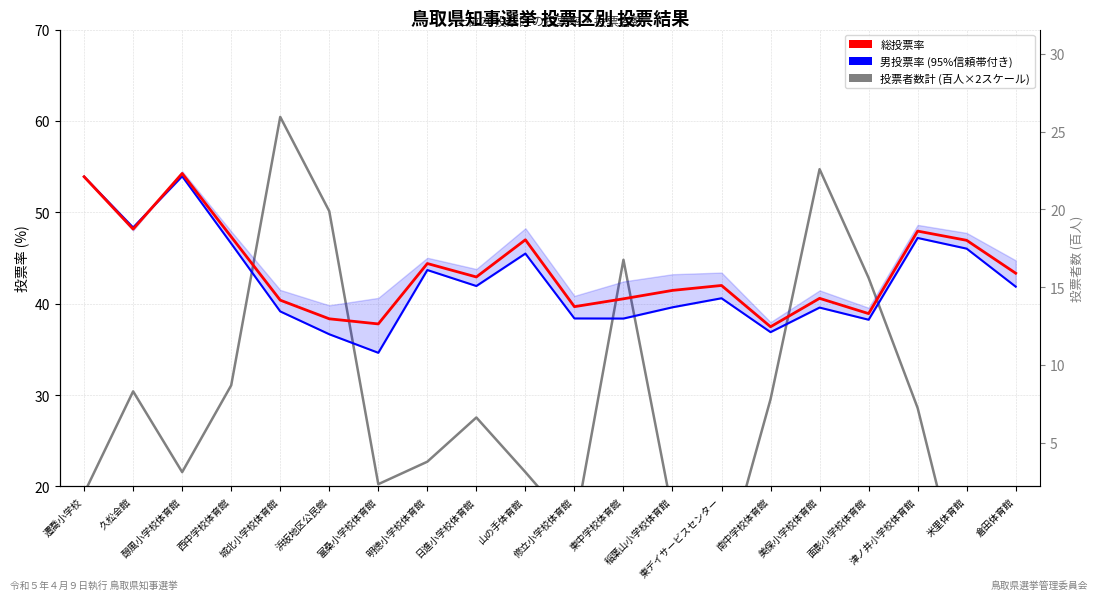

What is the average value of the 総投票率 series?

43.7